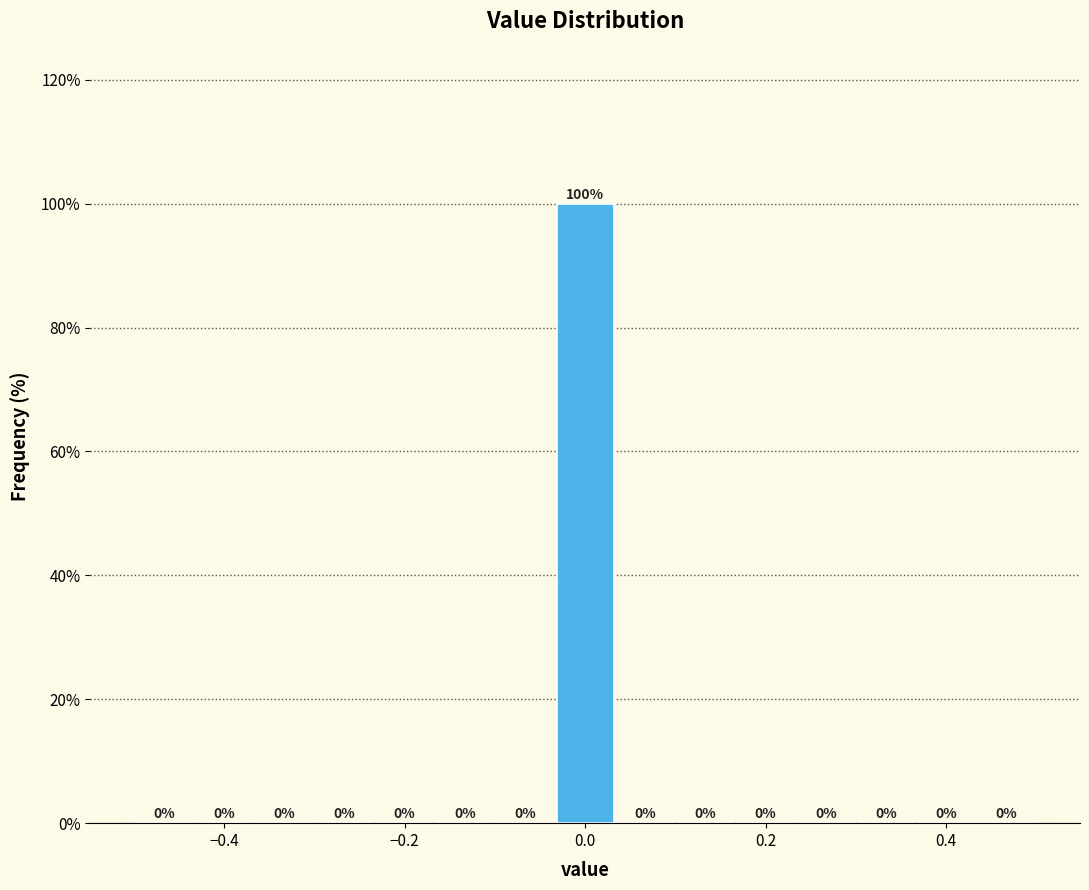

Around what value on the x-axis is the tallest bar? Give the approximate position of its centre, as read against the axis.

0.00